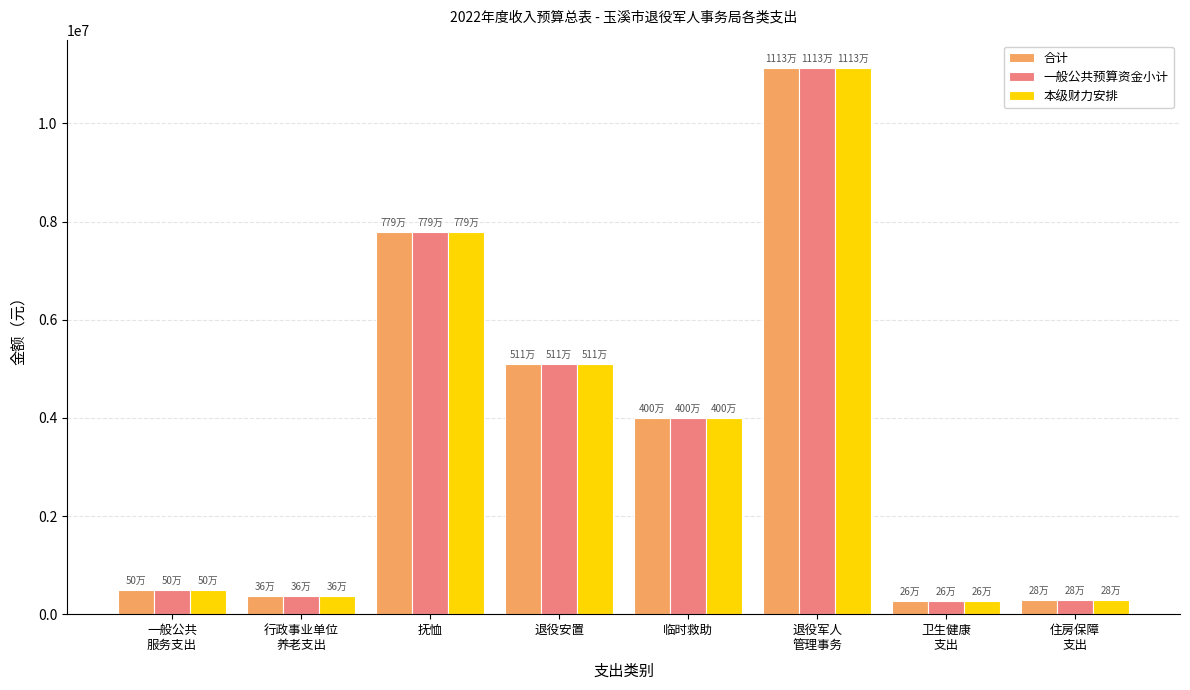

What is the highest value of the 一般公共预算资金小计 series?

11134992.6